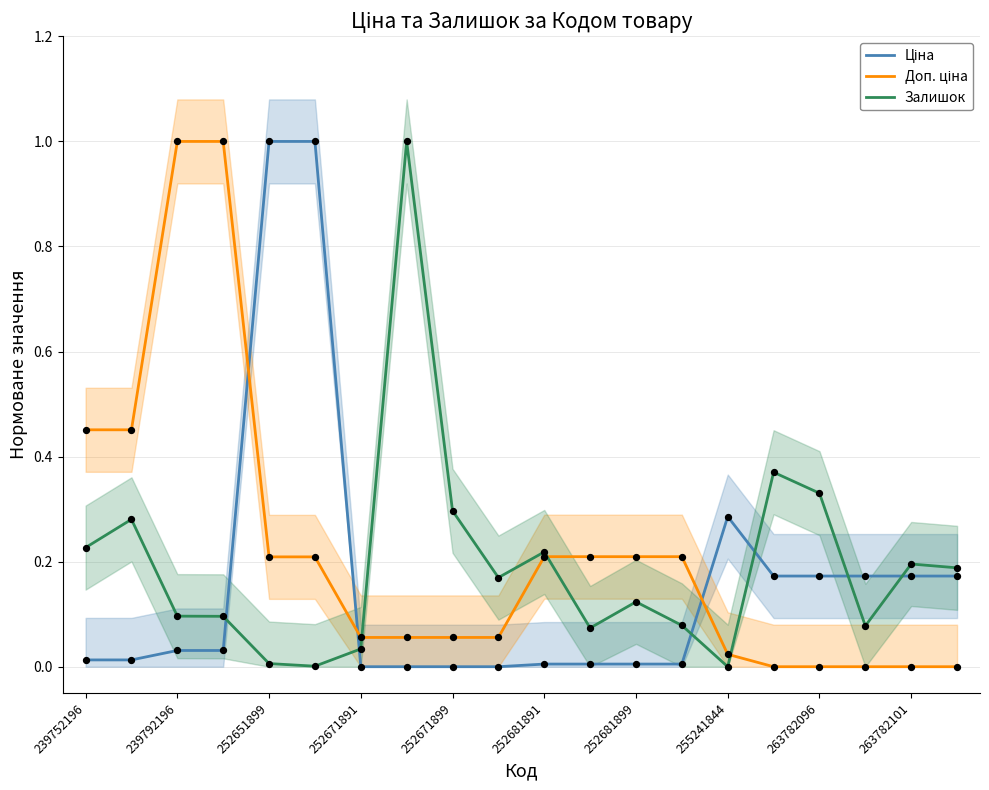

At how many categories does at least one series exceed 0?

20